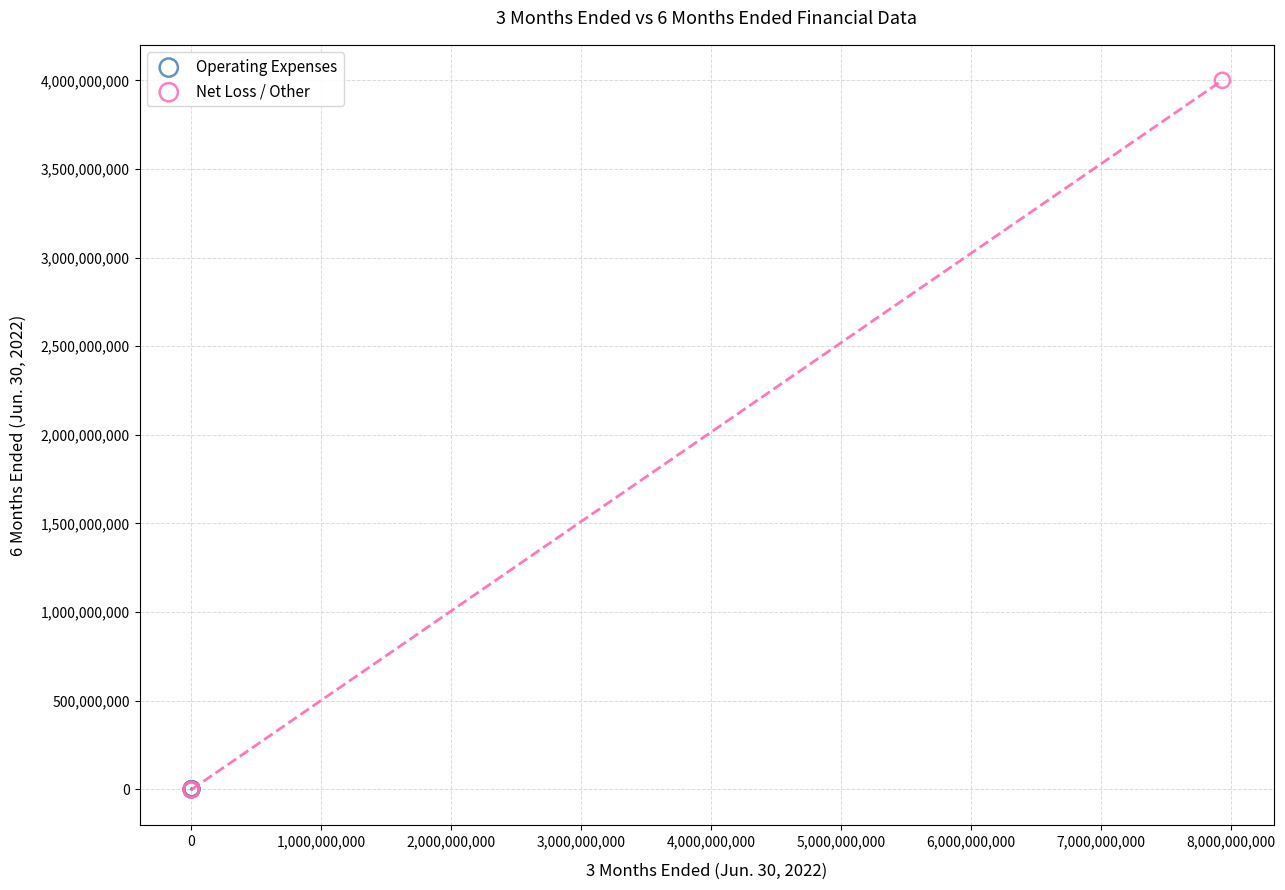

Which series contains the highest Y value?

Net Loss / Other